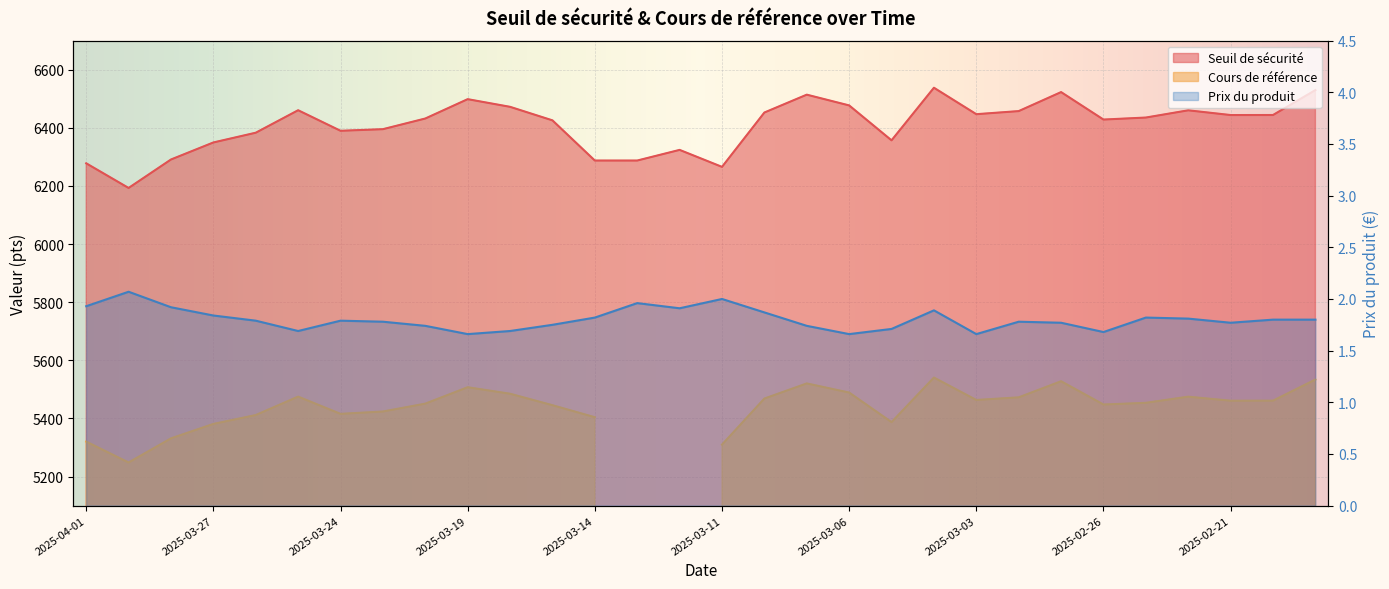

Which has a higher value, 2025-02-19 or 2025-03-28?

2025-02-19